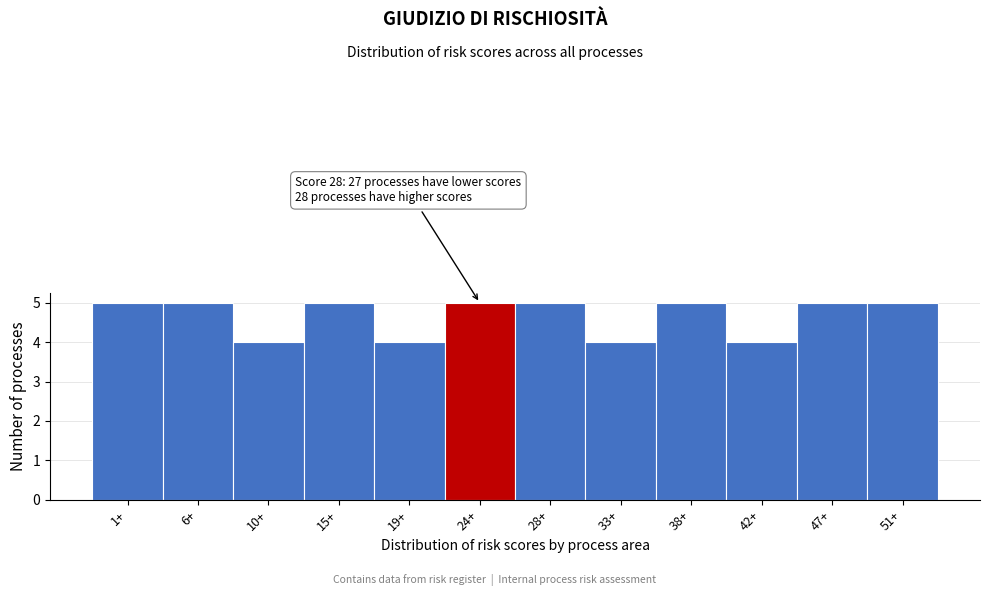

Reading left to right, list all the values displayed in this chart.

1+=5	6+=5	10+=4	15+=5	19+=4	24+=5	28+=5	33+=4	38+=5	42+=4	47+=5	51+=5